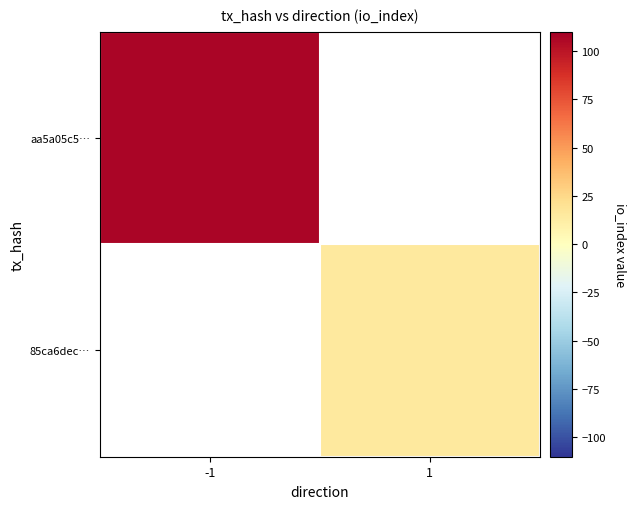

At how many categories does at least one series exceed 51?

1